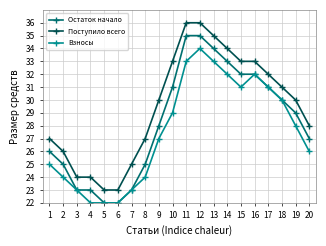

Reading left to right, extract all data points from this chart.

Остаток начало: 26	25	23	23	22	22	23	25	28	31	35	35	34	33	32	32	31	30	29	27
Поступило всего: 27	26	24	24	23	23	25	27	30	33	36	36	35	34	33	33	32	31	30	28
Взносы: 25	24	23	22	22	22	23	24	27	29	33	34	33	32	31	32	31	30	28	26